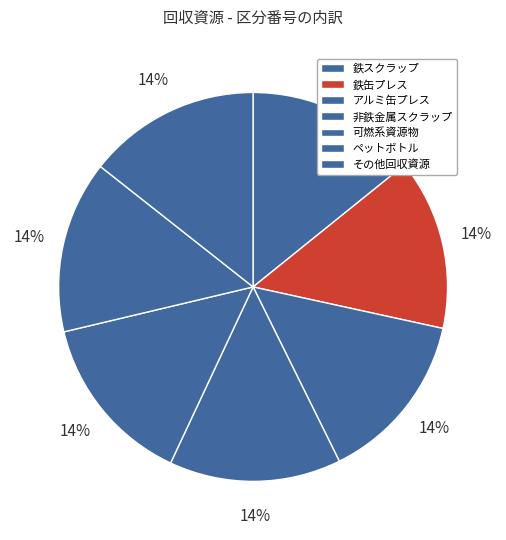

What is the smallest slice in the pie chart?

鉄スクラップ